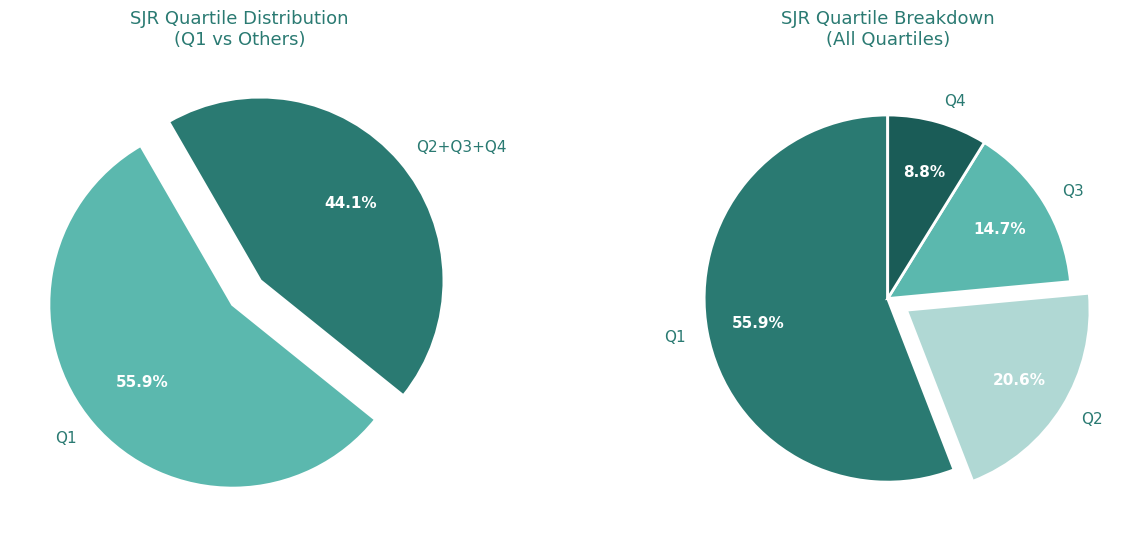

What percentage is the Q3 slice, to the nearest percent?

15%